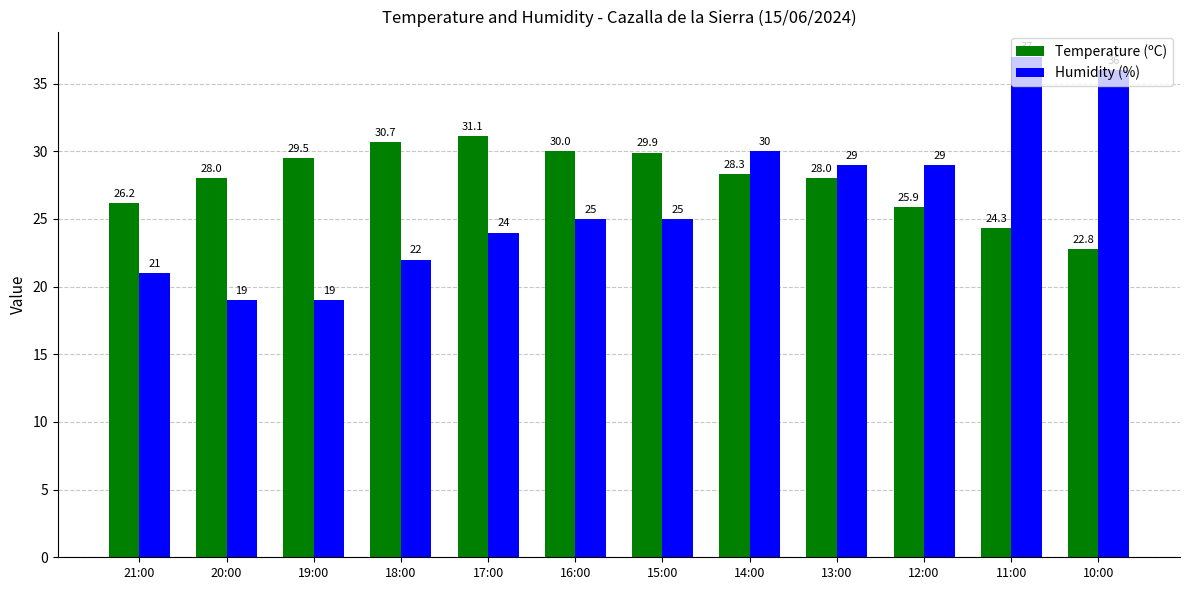

At 19:00, list the series in order from smallest to largest.

Humidity (%), Temperature (ºC)